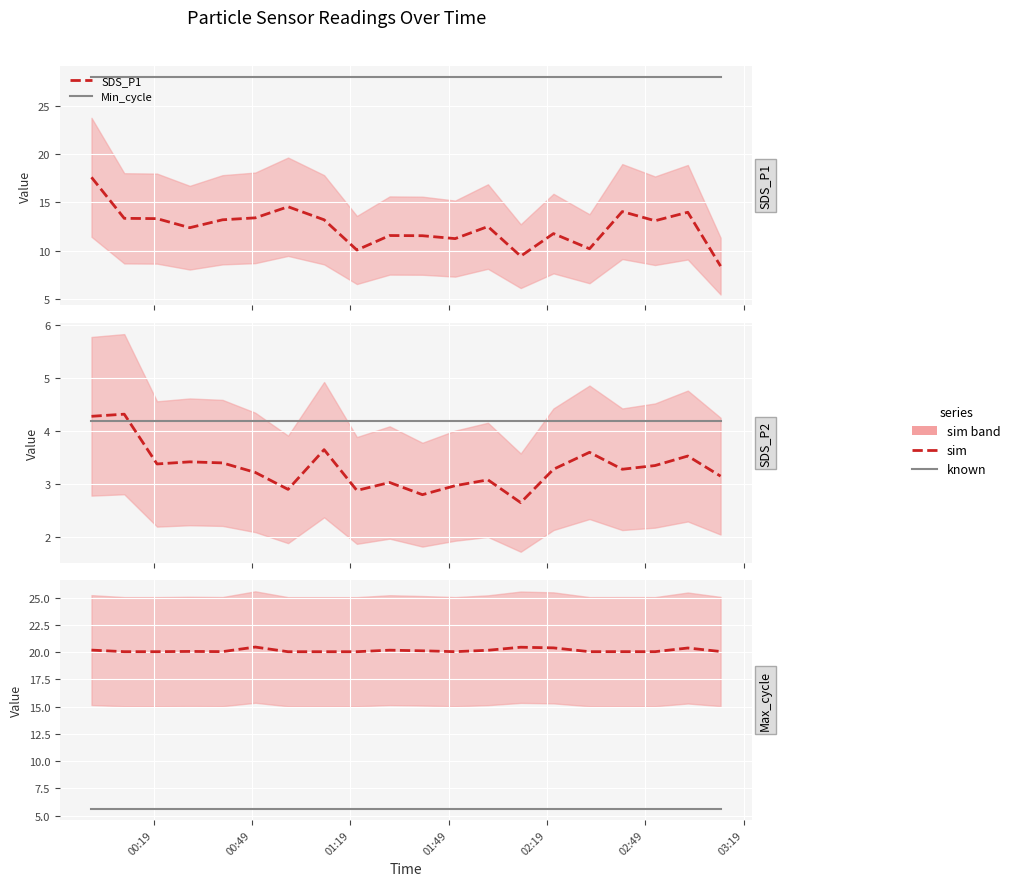

True or false: SDS_P2 and Min_cycle cross at least once.

False